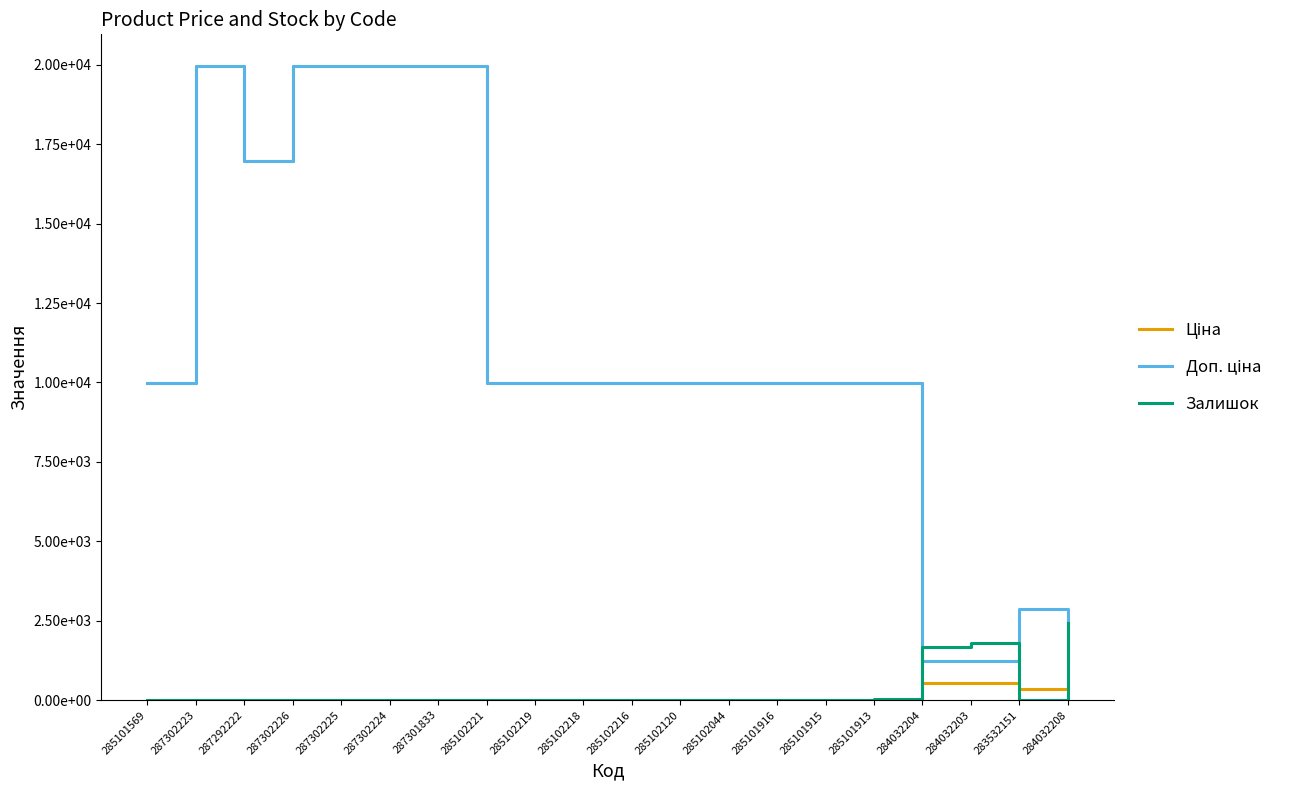

Which series has the widest spread of values?

Ціна